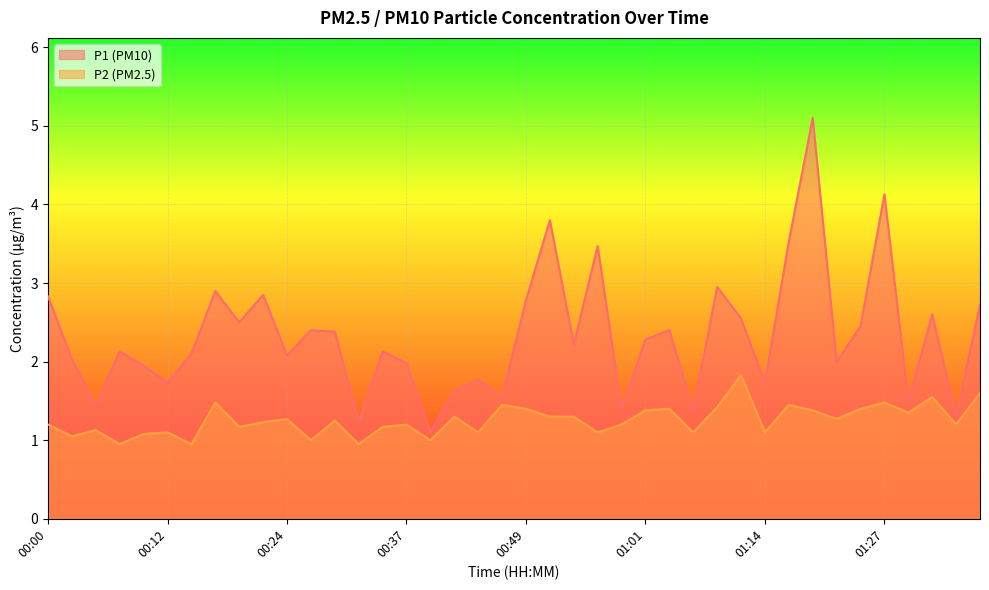

Where does the P1 series first go above 2?

00:00